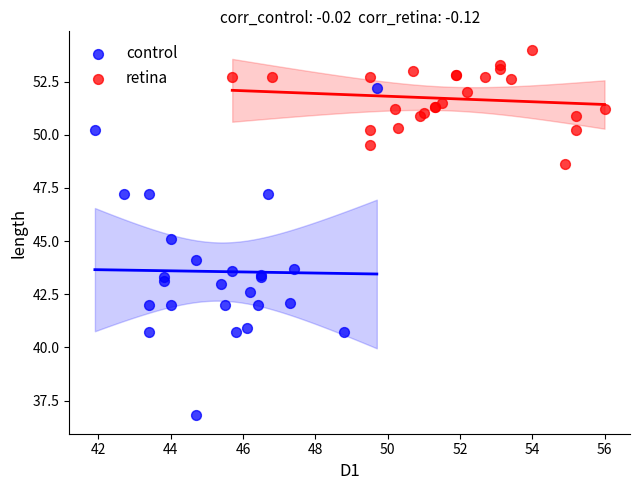

Which series contains the lowest Y value?

control